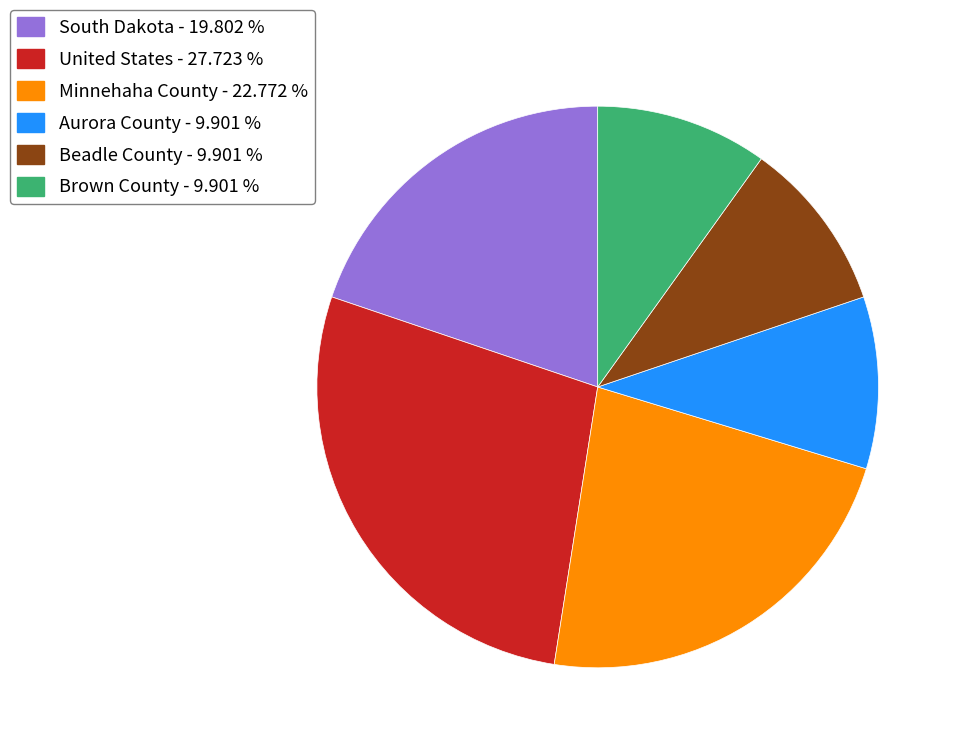

Do United States - 27.723 % and South Dakota - 19.802 % together represent more than half of the pie?

No